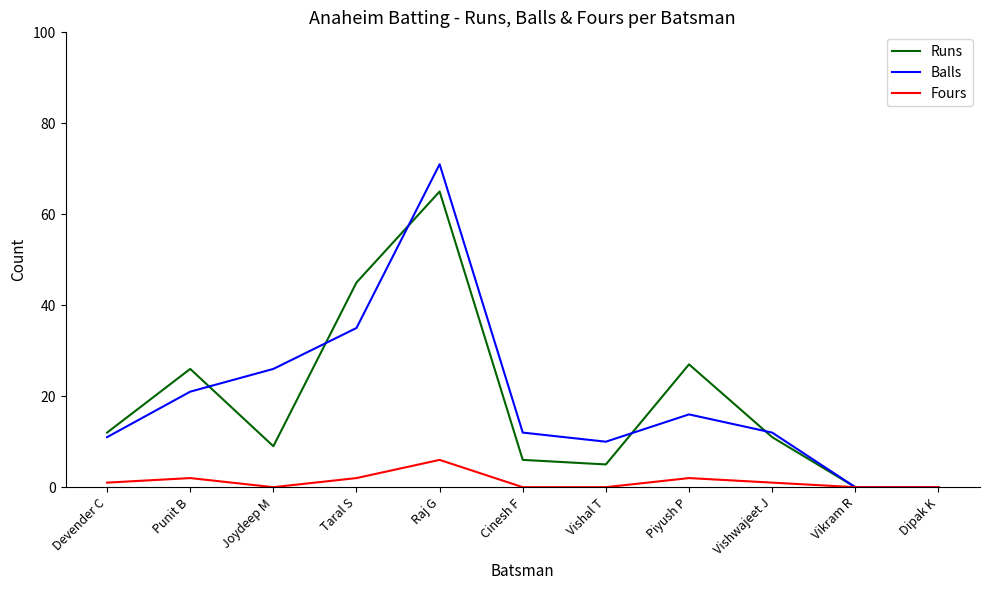

Which category has the highest value across all series?

Raj G